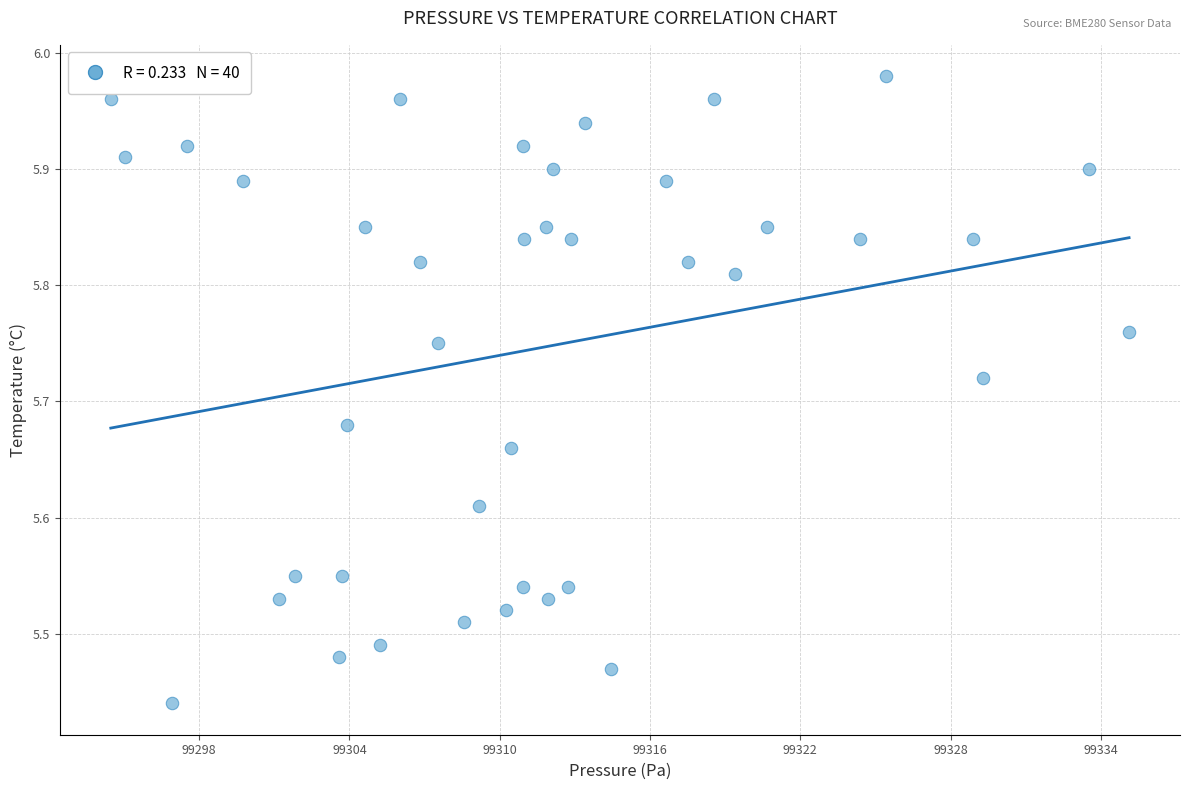

What is the range of X values (max minus min)?

40.7